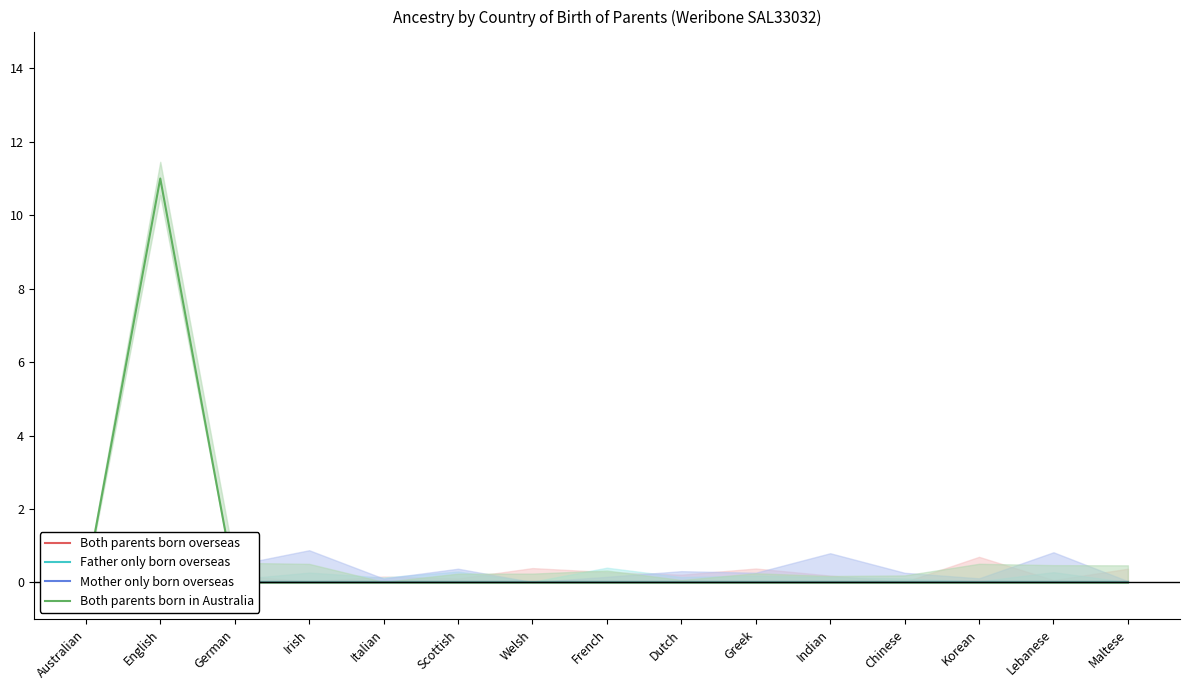

At which label does Father only born overseas reach its peak?

Australian